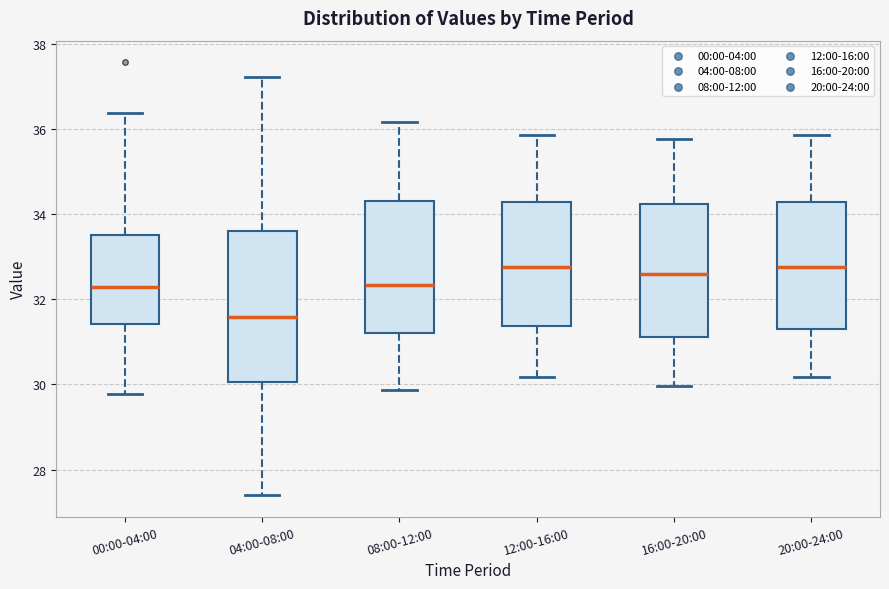

Comparing the boxes themselves (not the whiskers), which one is the tallest?

04:00-08:00